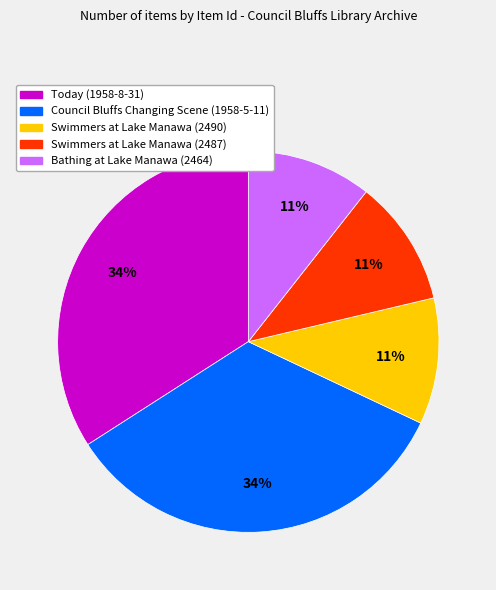

Count the number of slices in the pie.

5